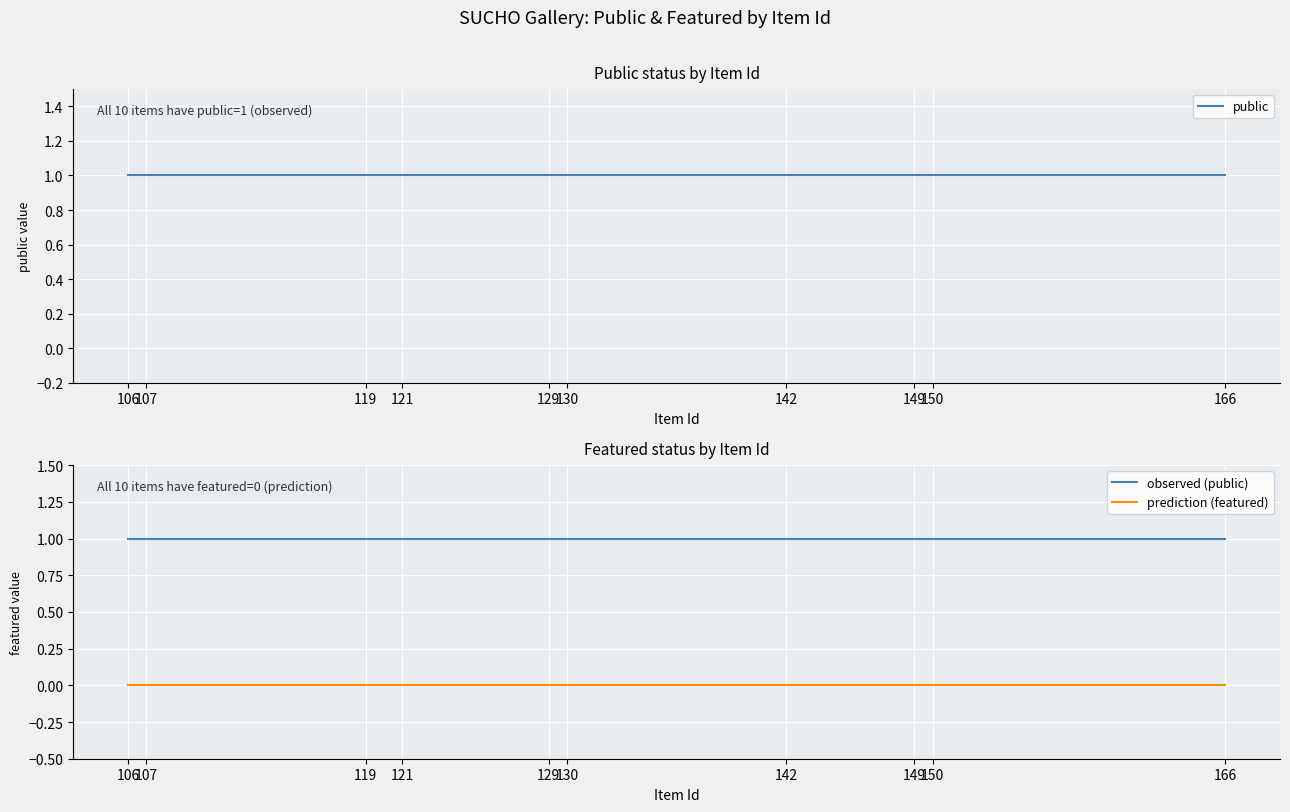

Reading right to left, what are all the values shown in this chart?

public: 106=1	107=1	119=1	121=1	129=1	130=1	142=1	149=1	150=1	166=1
observed (public): 106=1	107=1	119=1	121=1	129=1	130=1	142=1	149=1	150=1	166=1
prediction (featured): 106=0	107=0	119=0	121=0	129=0	130=0	142=0	149=0	150=0	166=0